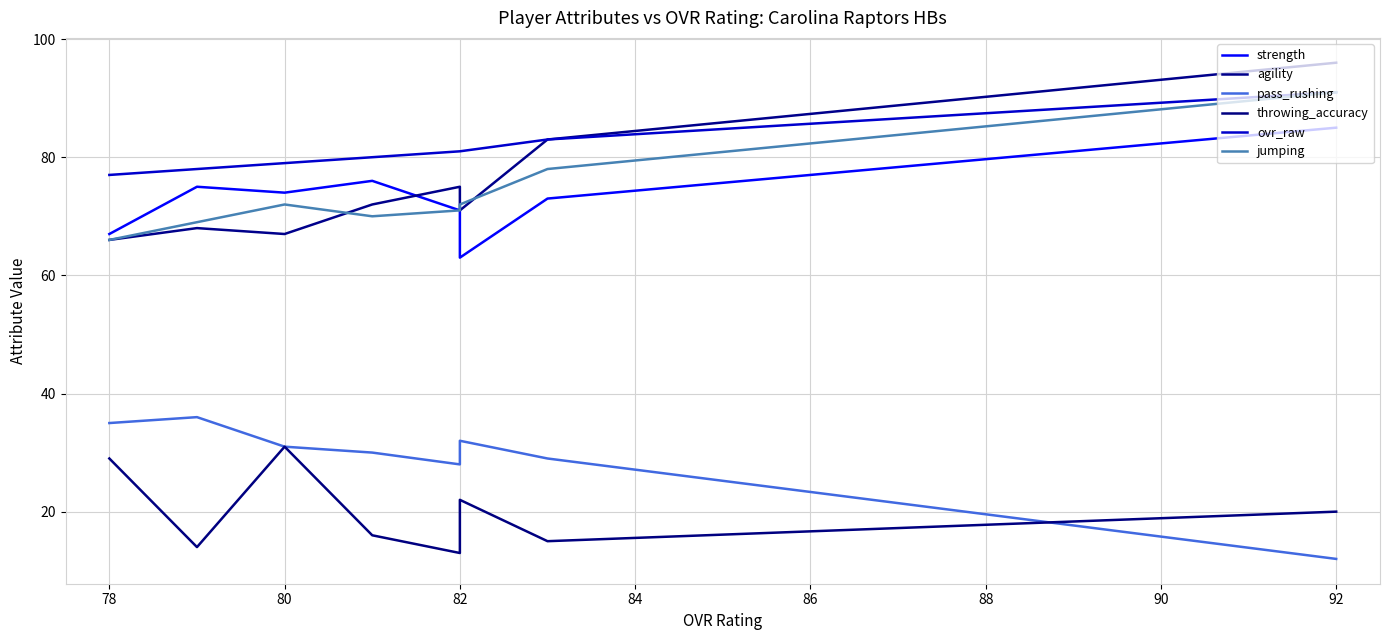

What is the difference between the agility values at 80 and 92?

29